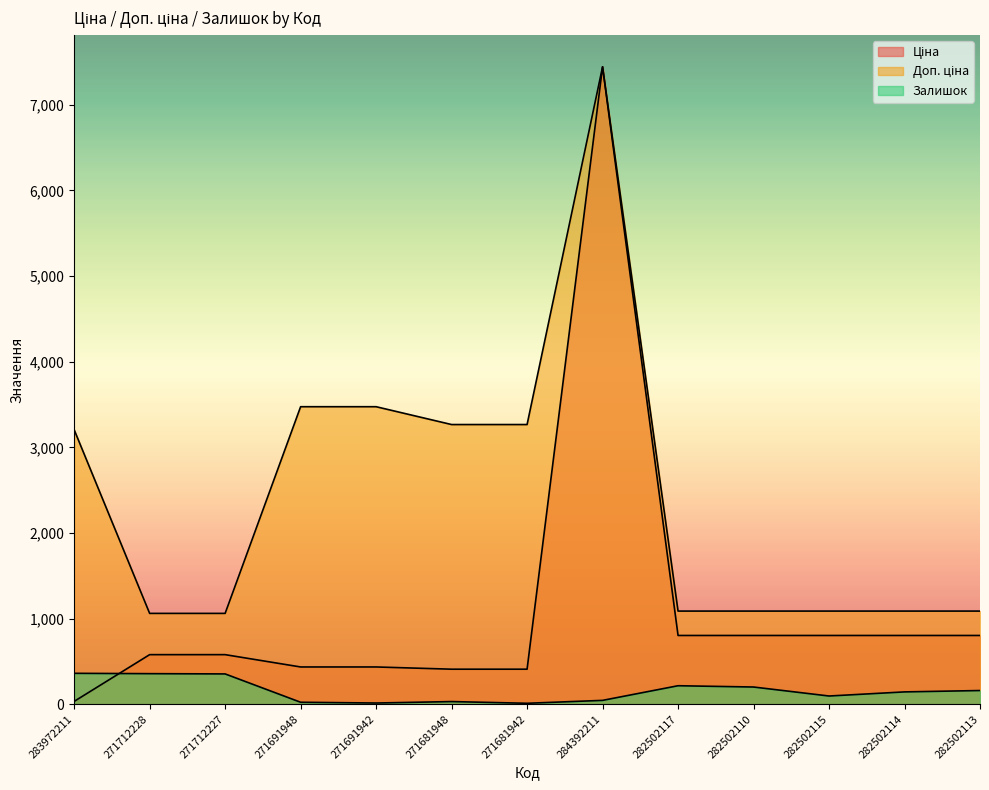

List the series in order of their peak value, highest first.

Ціна, Доп. ціна, Залишок